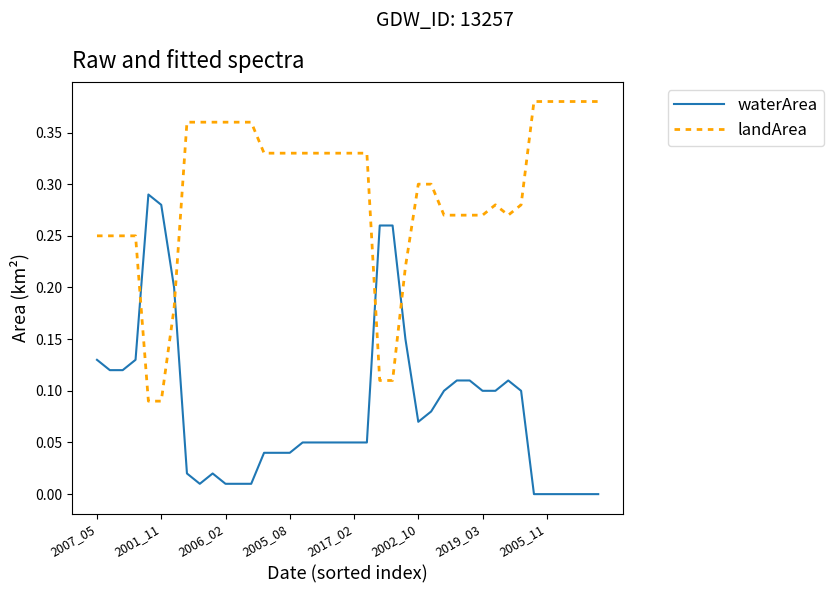

Which series ends up on top after the final intersection of waterArea and landArea?

landArea